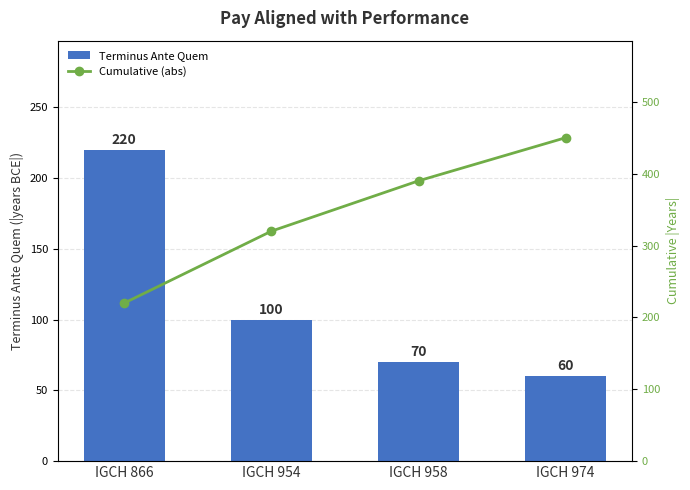

What is the value of the Terminus Ante Quem bar at the 2nd from the left?

100